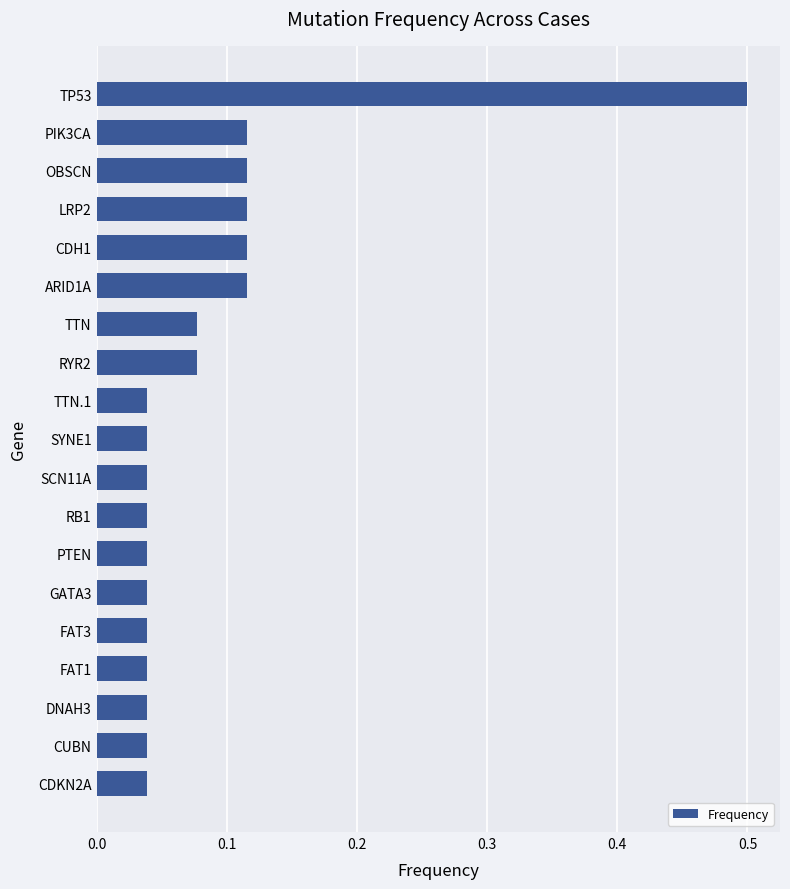

What is the sum of all values?

1.7